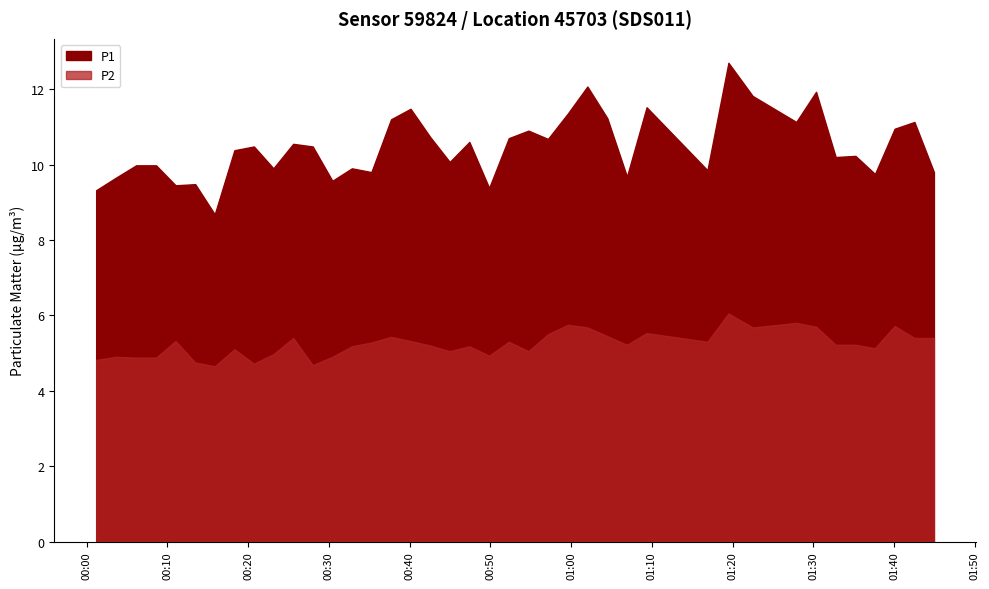

At 2023-05-31T01:19:29, list the series in order from smallest to largest.

P2, P1